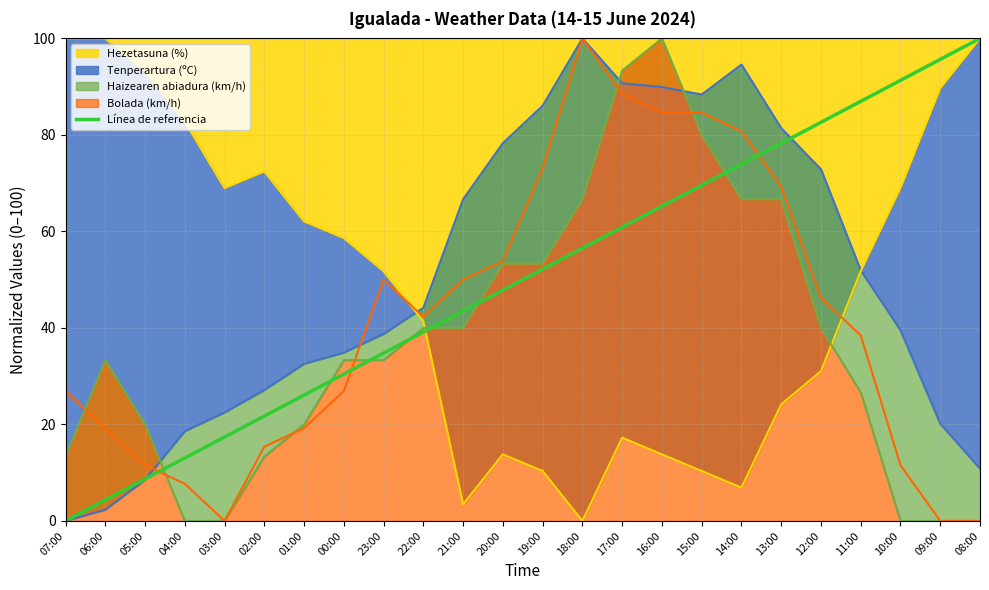

The value of Hezetasuna (%) at 01:00 is 111.0. True or false?

False